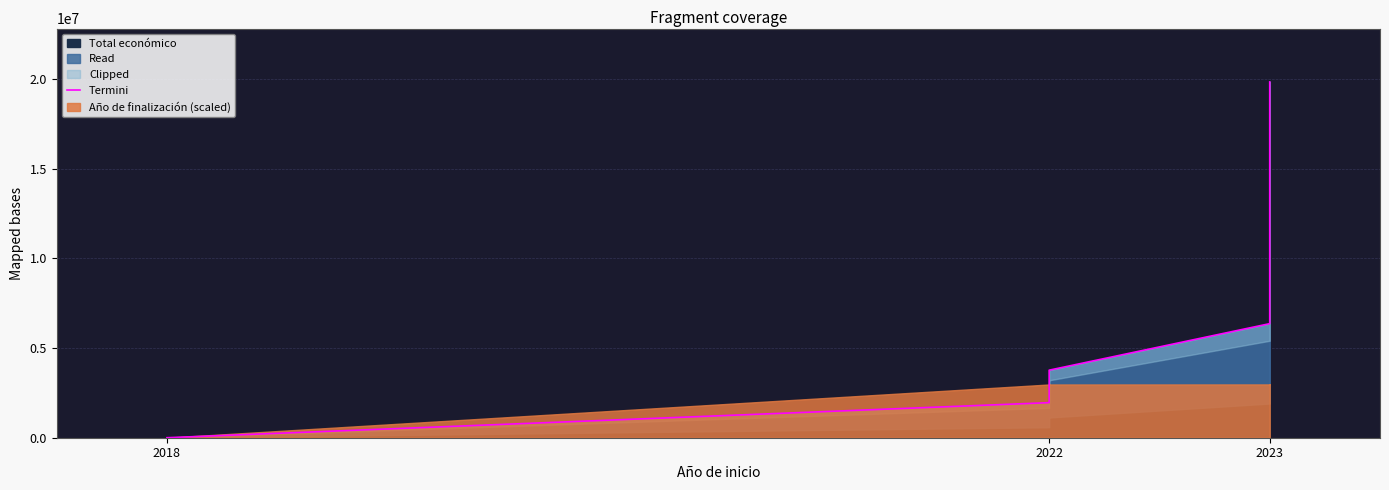

Count the number of values greater than 3764689.

2